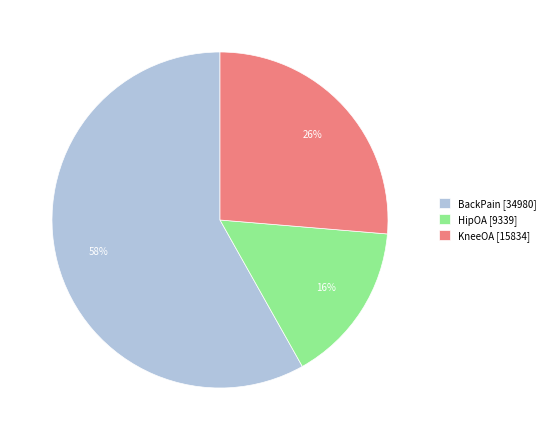

To the nearest percent, what percentage of the pie is HipOA?

16%